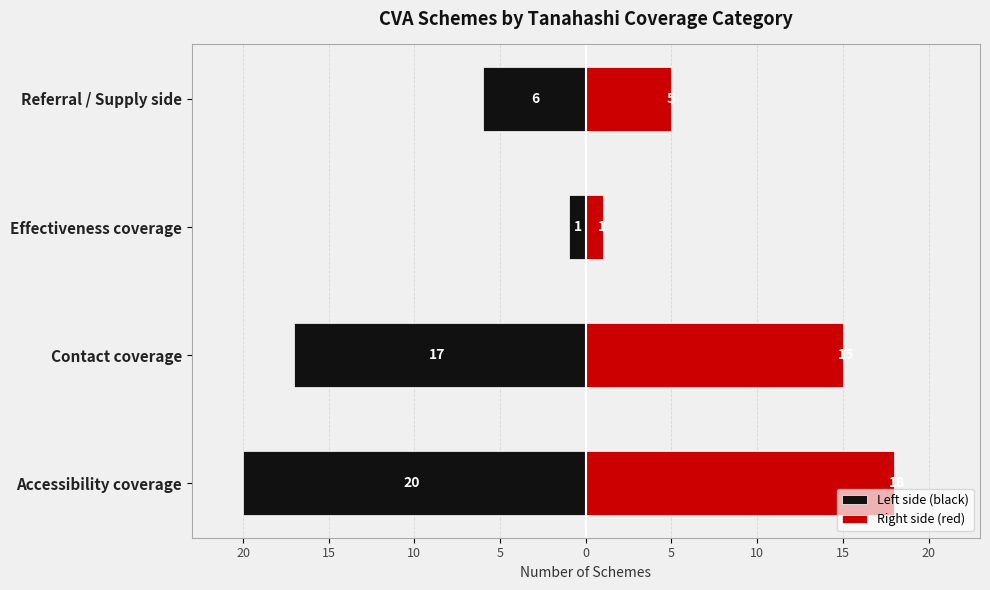

Does the chart contain any negative values?

Yes